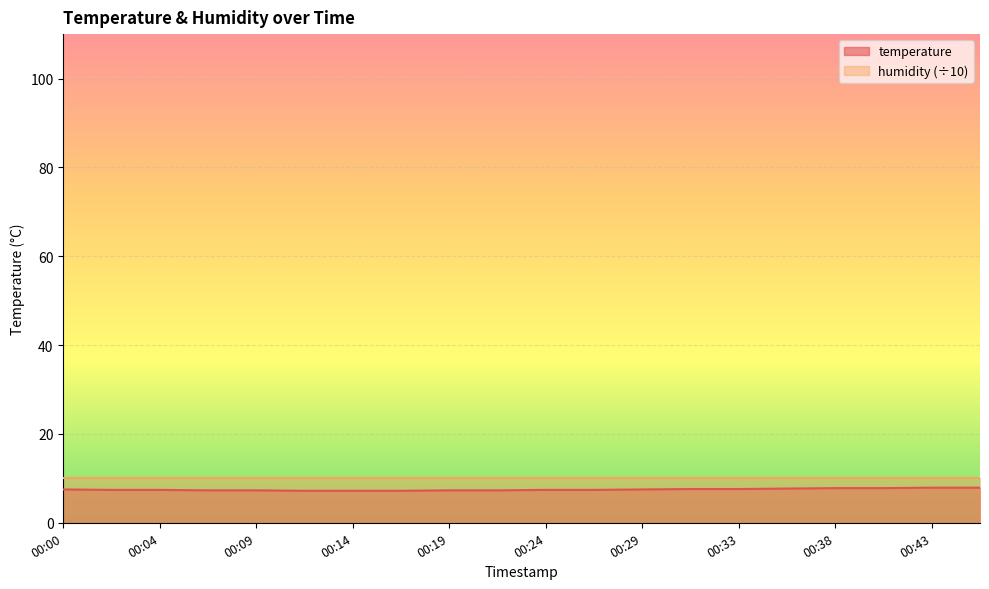

Which has a higher value, 00:09 or 00:02?

00:02